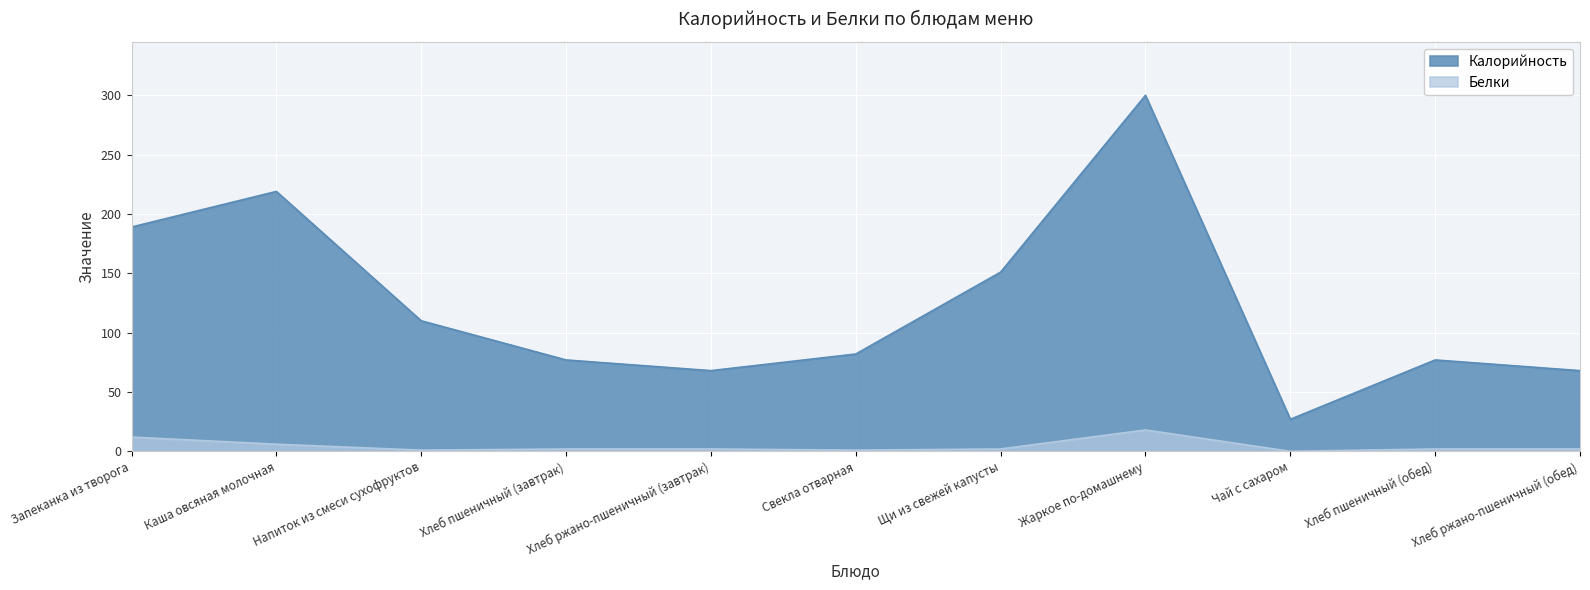

Reading left to right, list all the values displayed in this chart.

Калорийность: 189	219	110	77	68	82	151	300	27	77	68
Белки: 12	6	1	2	2	1	2	18	0	2	2